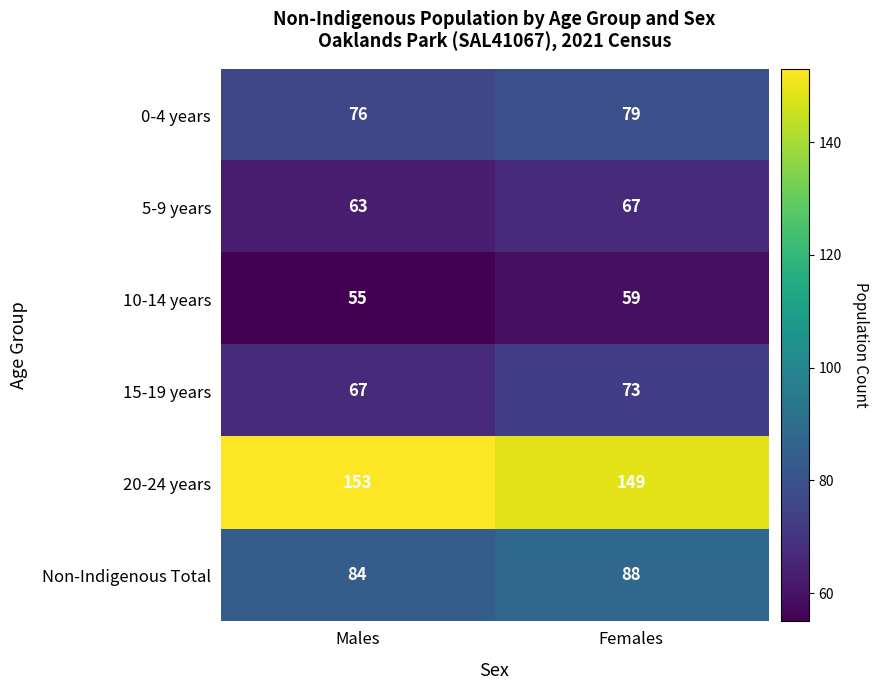

What is the sum of the 15-19 years values at Females and Males?

140